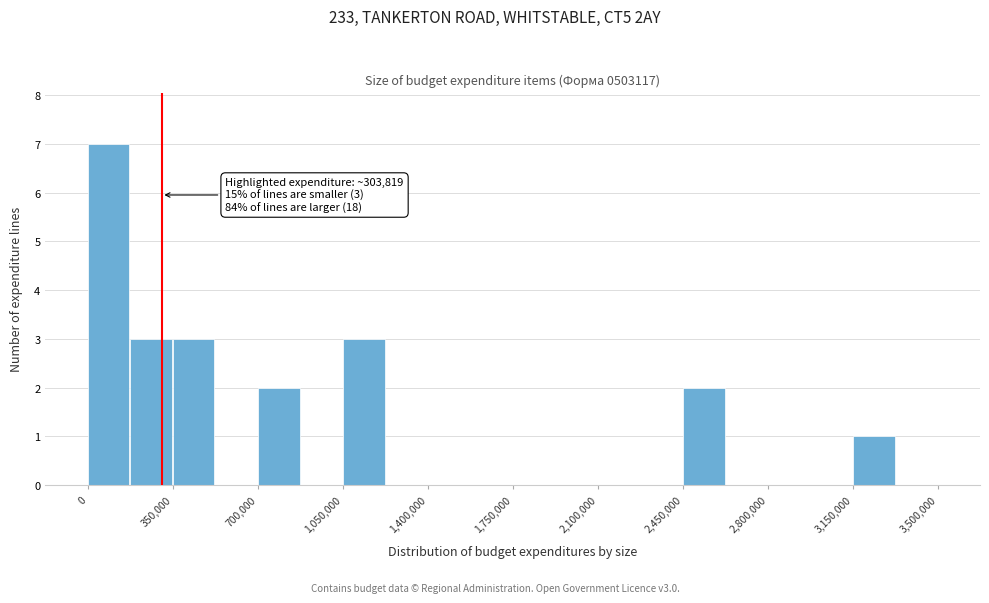

Read against the x-axis, roughly where is the centre of the tallest bar?

100000